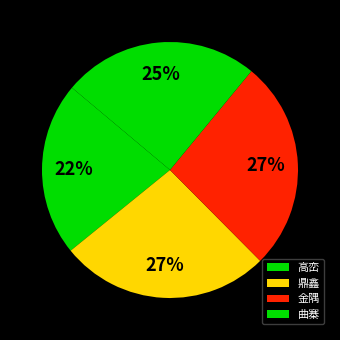

To the nearest percent, what percentage of the pie is 曲寨?

25%